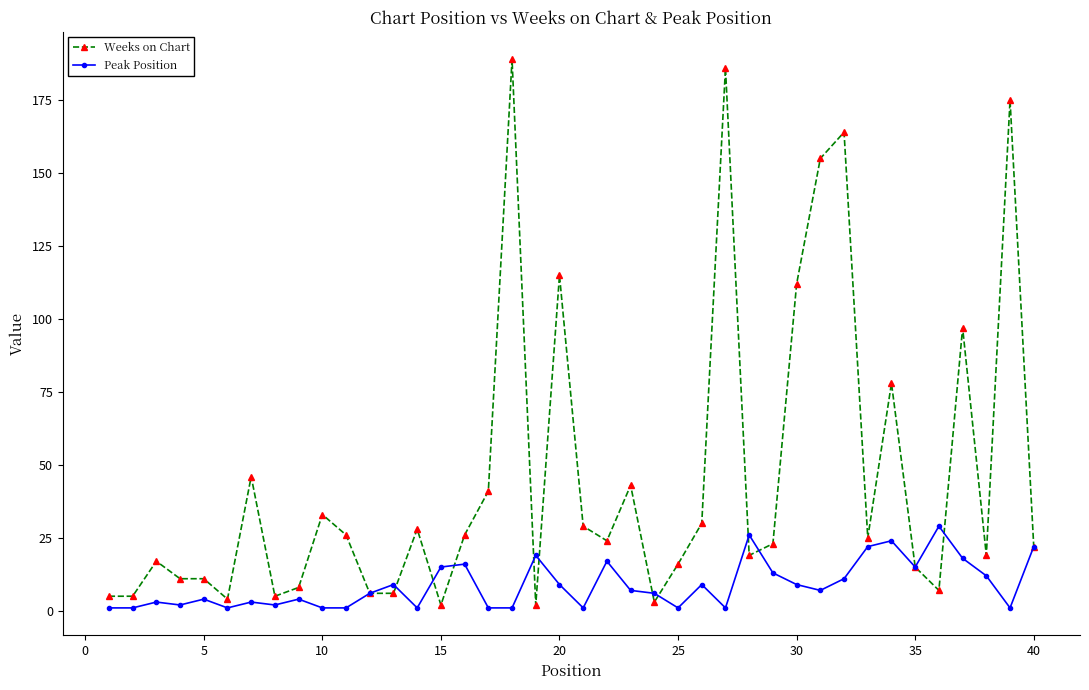

How many series are shown in this chart?

2